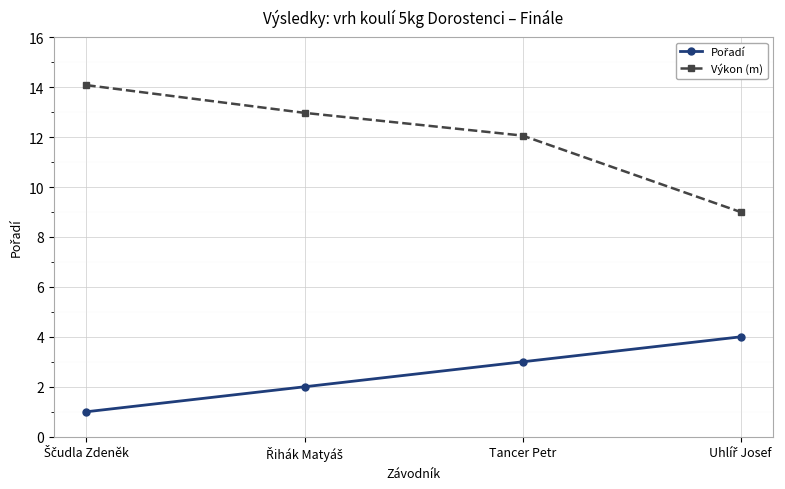

What is the value of the Výkon (m) point at the 3rd from the left?

12.1